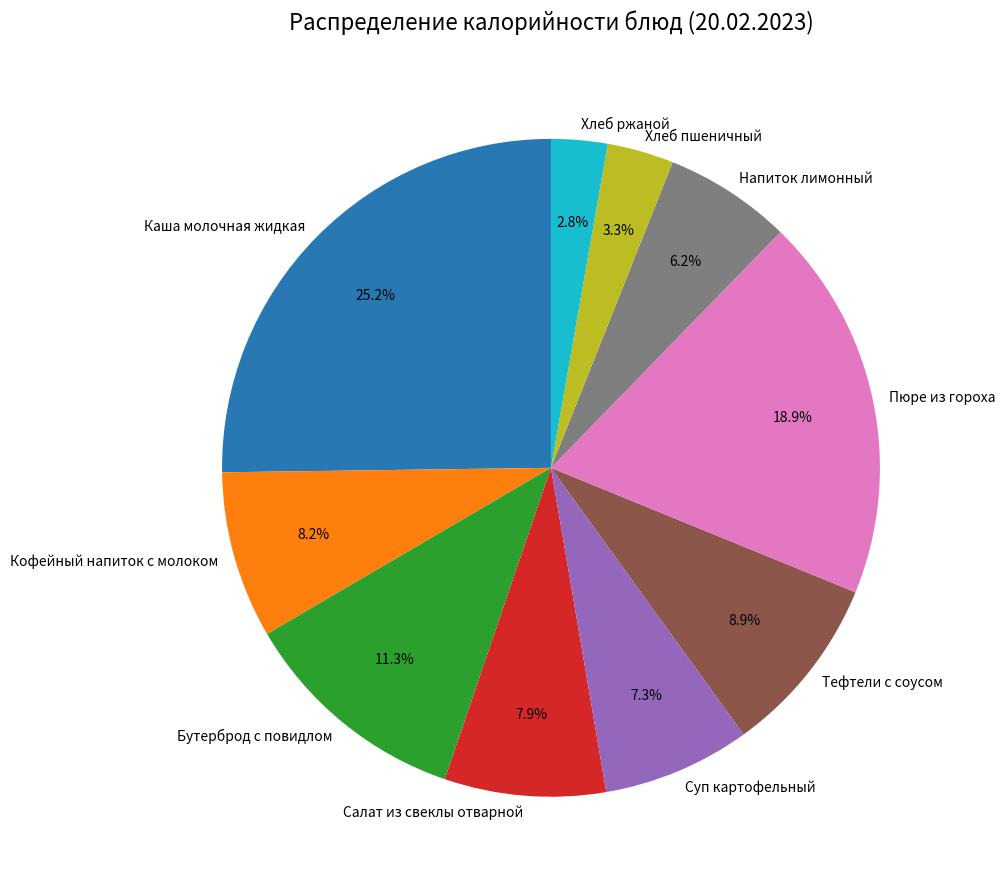

Does Бутерброд с повидлом represent more than half of the total?

No